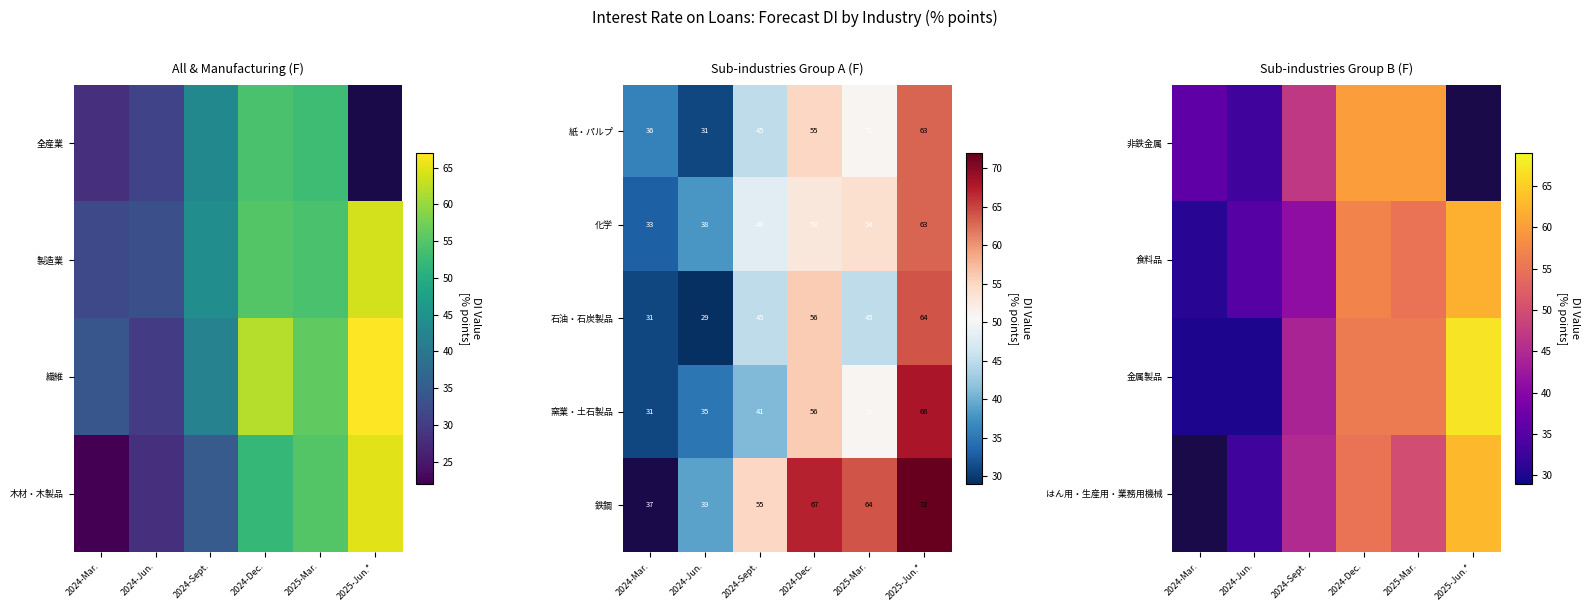

At how many categories does at least one series exceed 46?

4